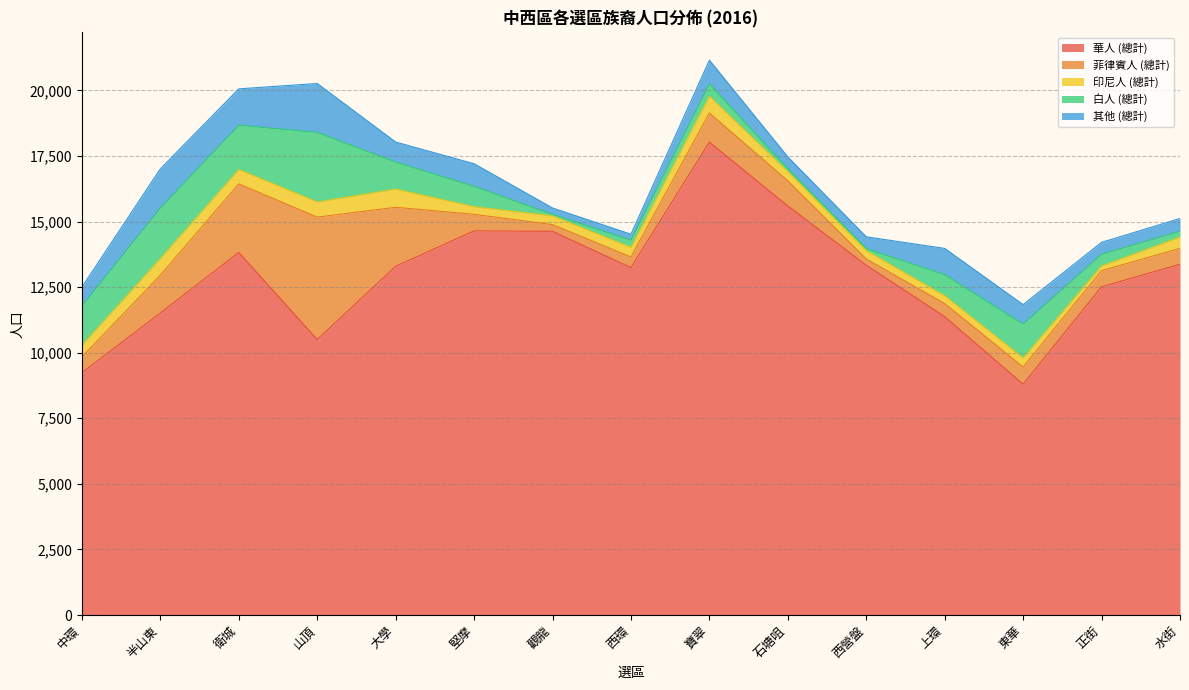

True or false: 印尼人 (總計) has more than 2 points higher than both neighbors.

True